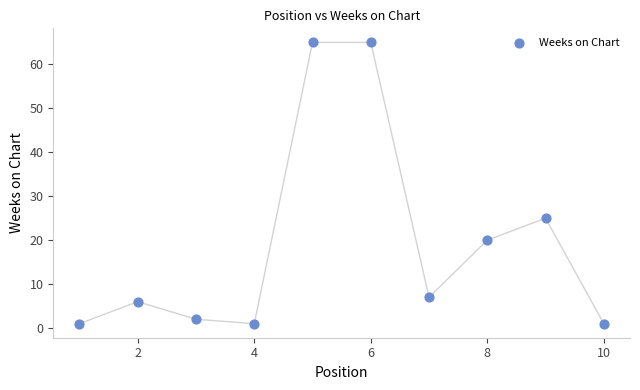

What is the range of Y values (max minus min)?

64